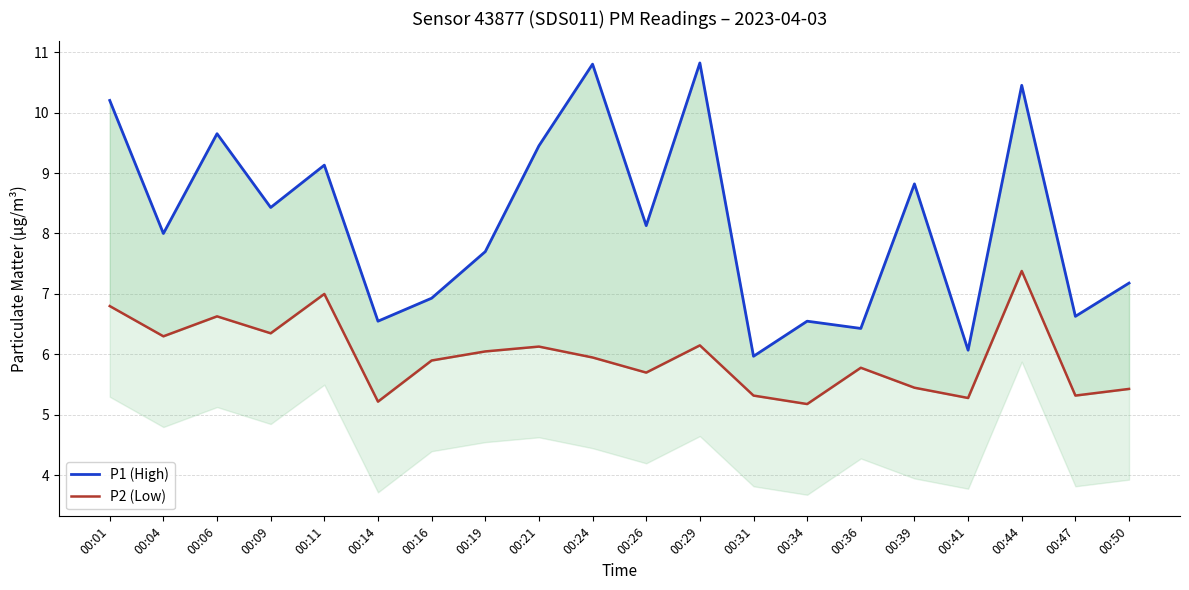

What are all the series names shown in the legend?

P1 (High), P2 (Low)